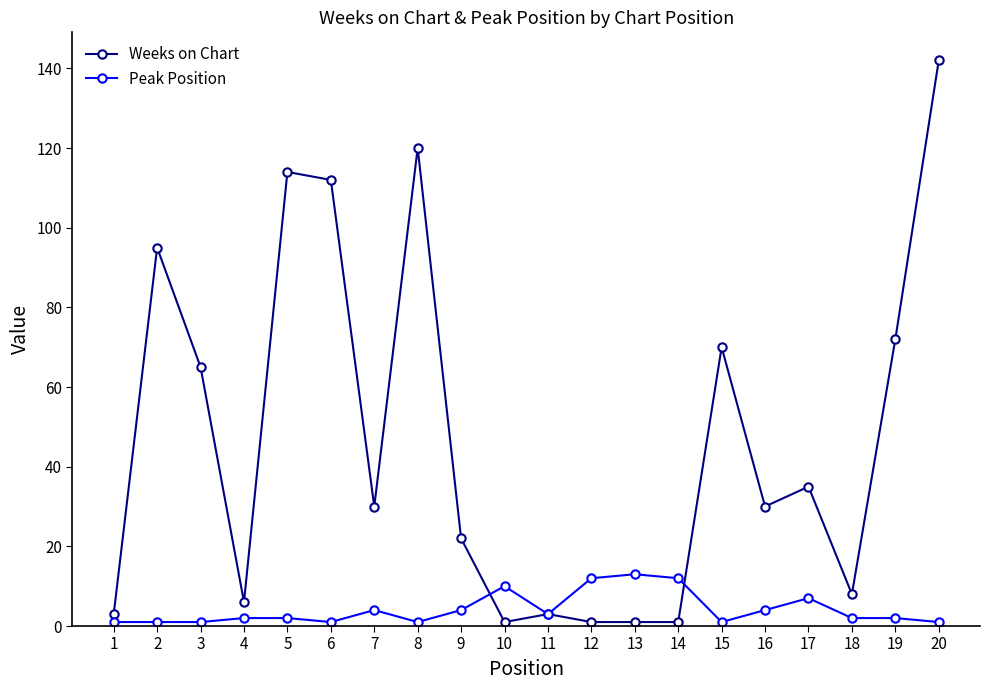

What is the sum of all Peak Position values?

84